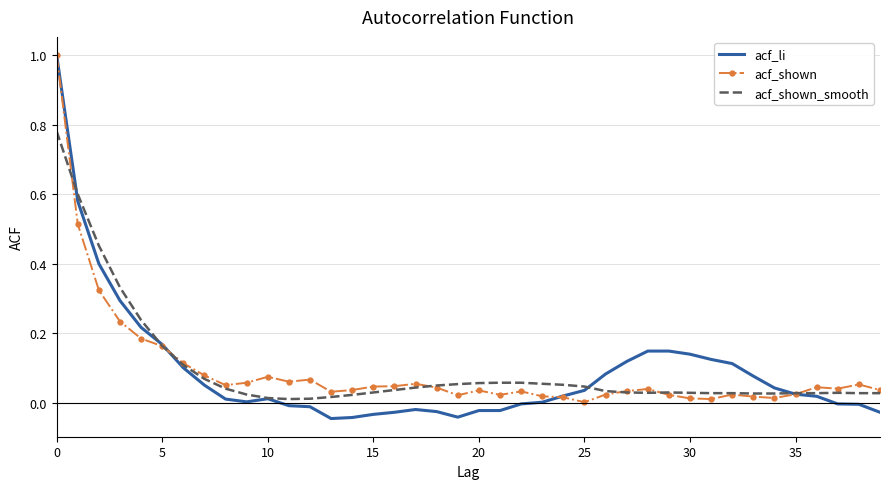

Which series has the largest range (max minus min)?

acf_li